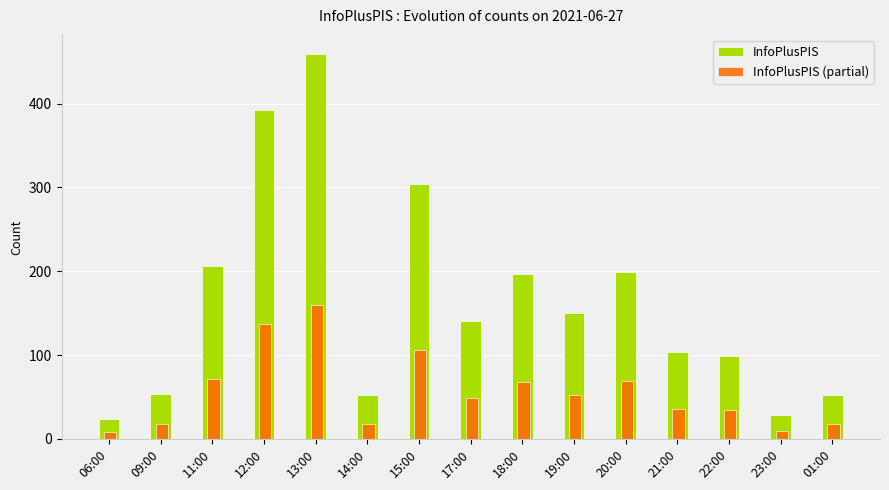

How many bars are there in total?

30